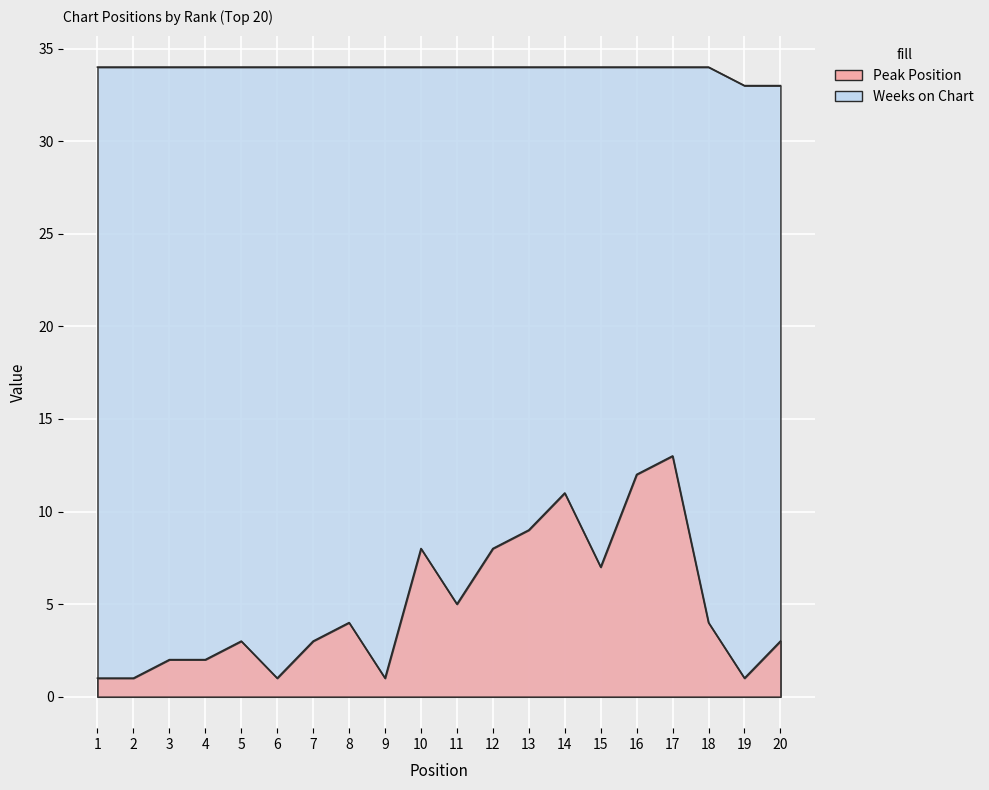

How many Weeks on Chart values are between 34 and 35?

18